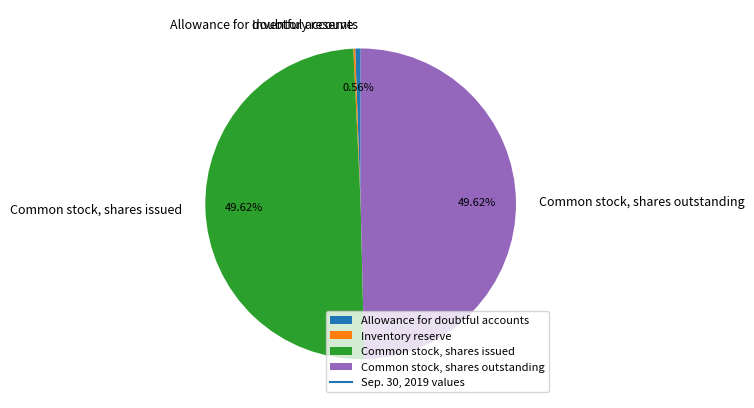

Is it true that Allowance for doubtful accounts is 1% of the pie?

True